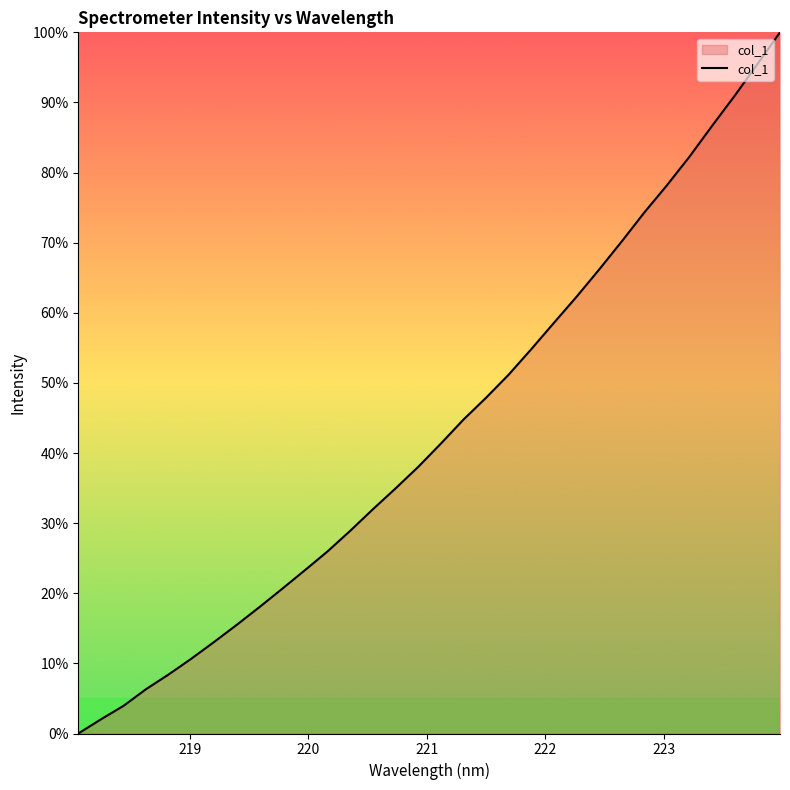

How many lines are shown in the chart?

1